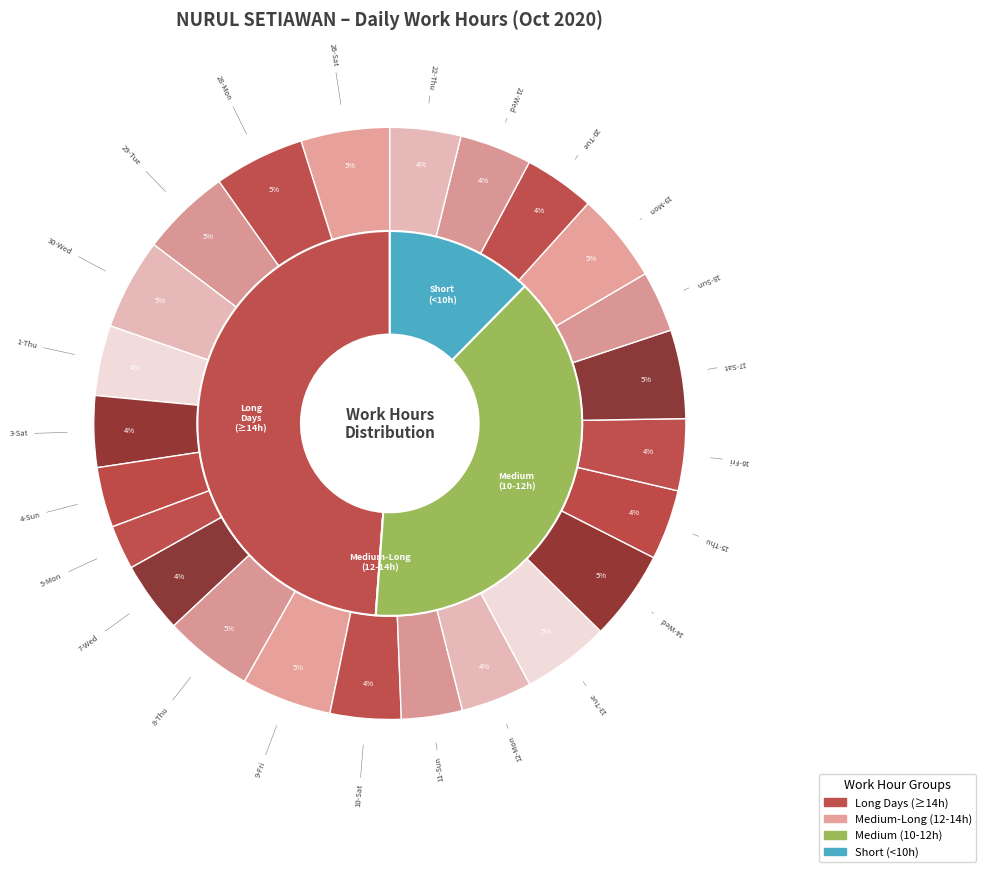

To the nearest percent, what is the average slice percentage?

4%